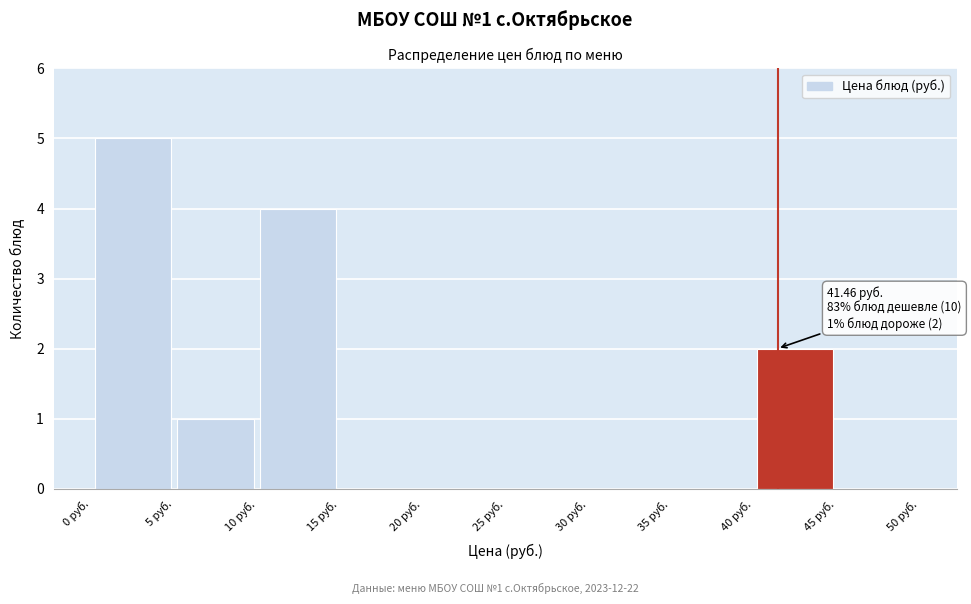

Over which range of the x-axis is the bar tallest?

0 to 5